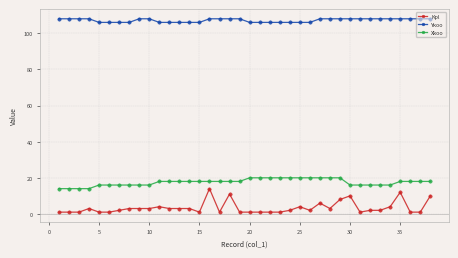

What is the lowest value of the Xkoo series?

14